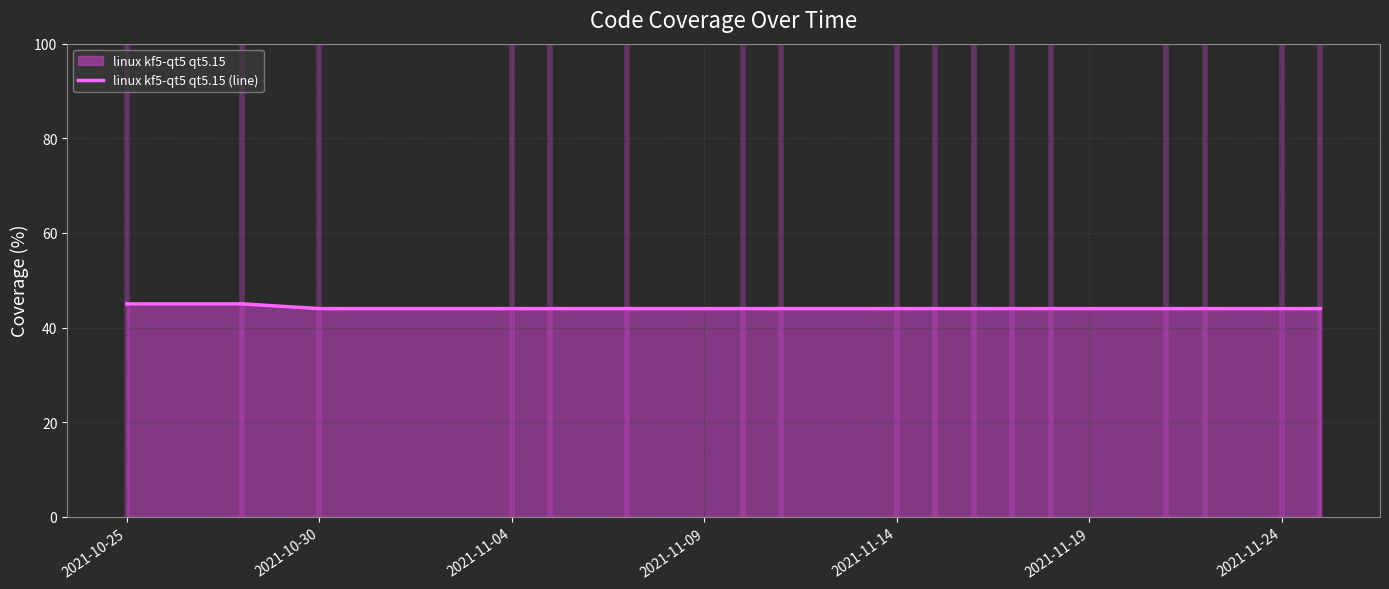

What is the approximate value at 2021-11-04?

44